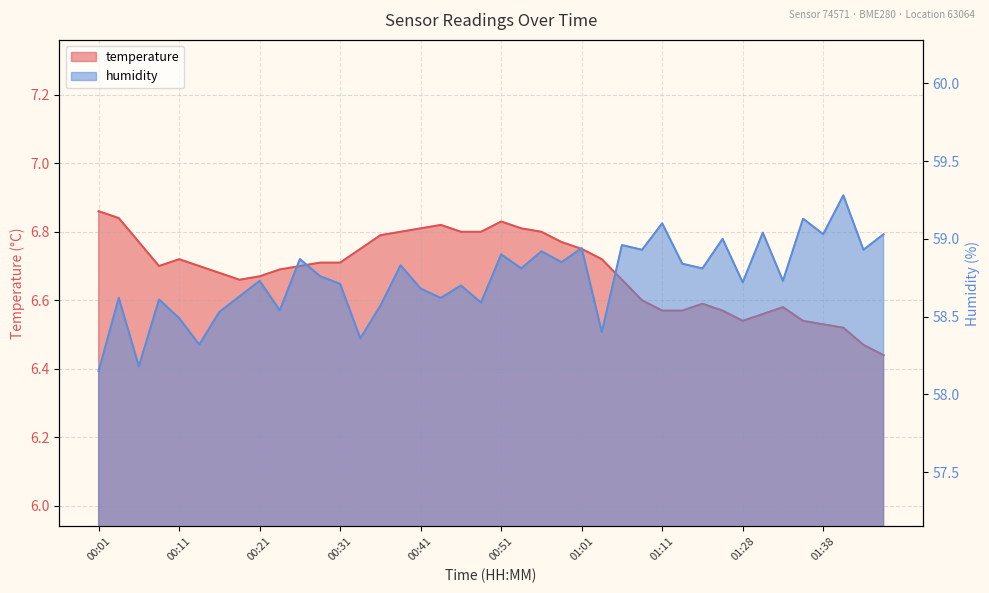

True or false: temperature has more than 2 interior local peaks.

True